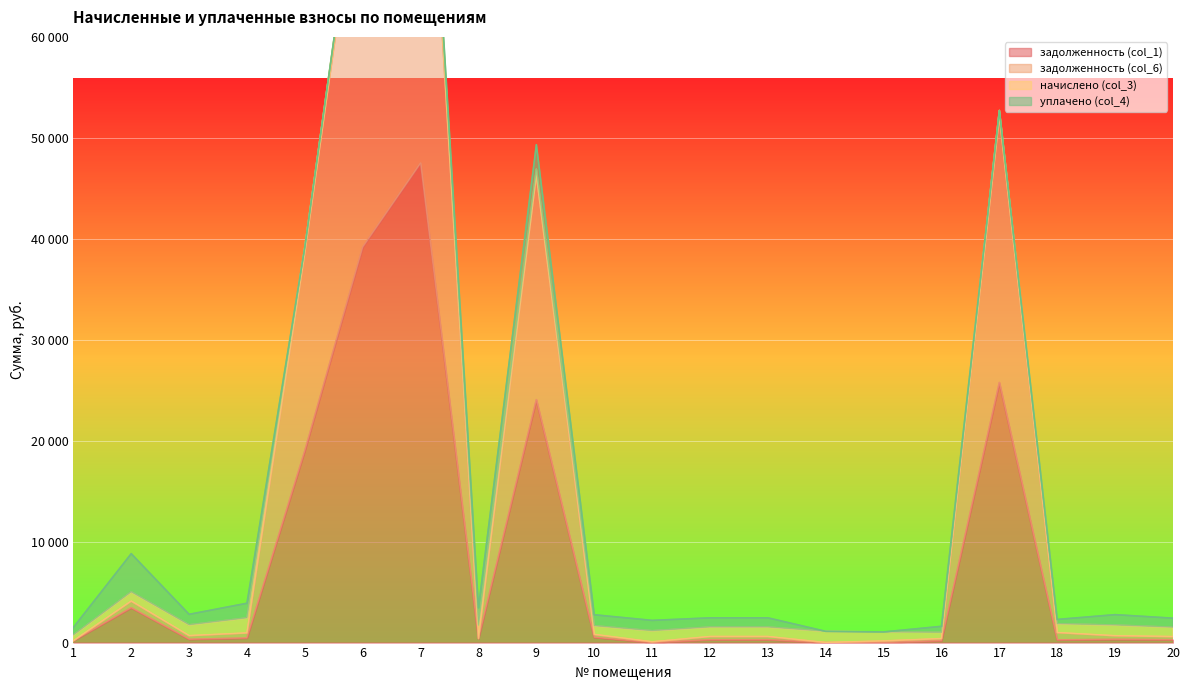

True or false: задолженность (col_6) and задолженность (col_1) intersect in this chart.

False